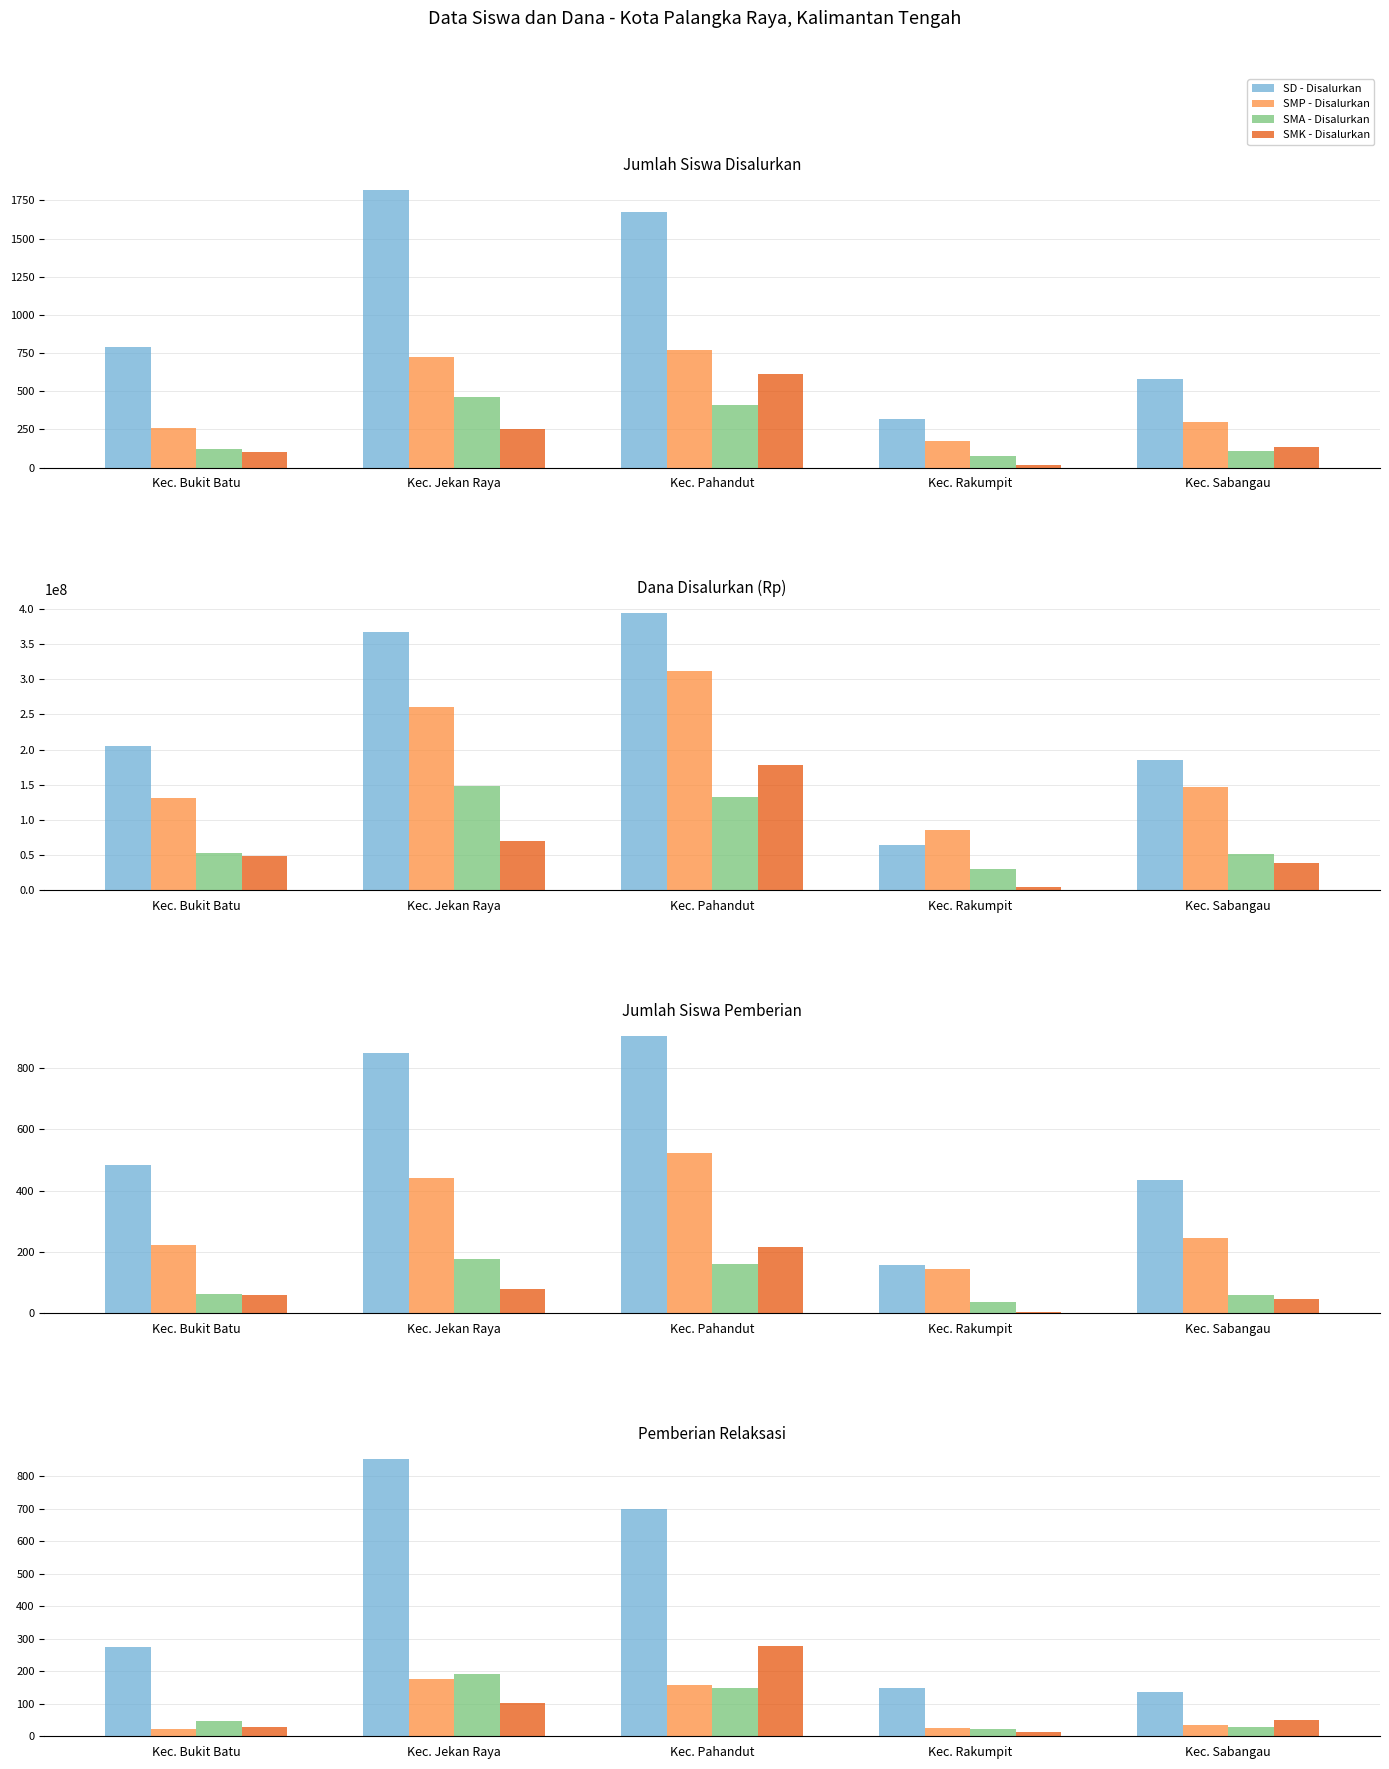

Which series has the largest total across all categories?

SD - Disalurkan